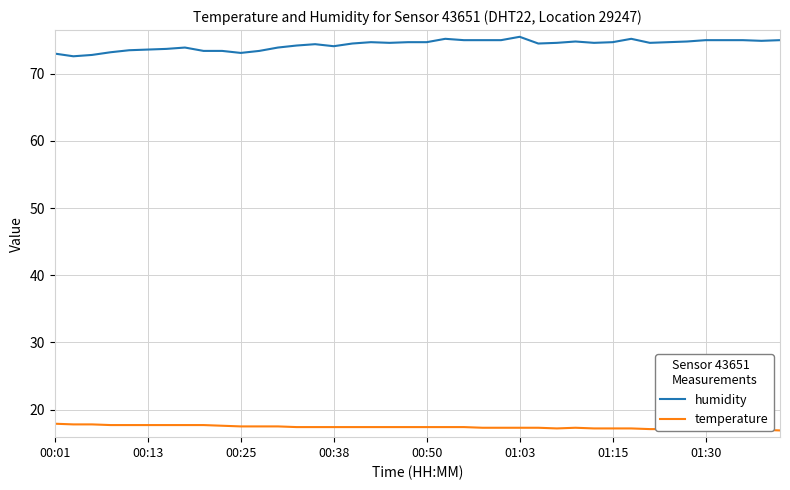

True or false: temperature and humidity intersect in this chart.

False